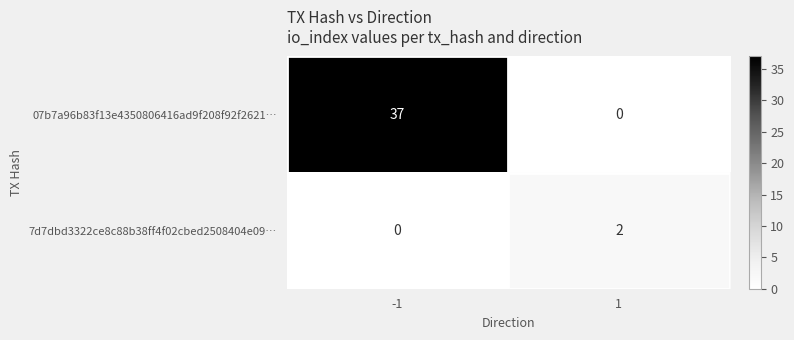

What is the greatest value displayed?

37